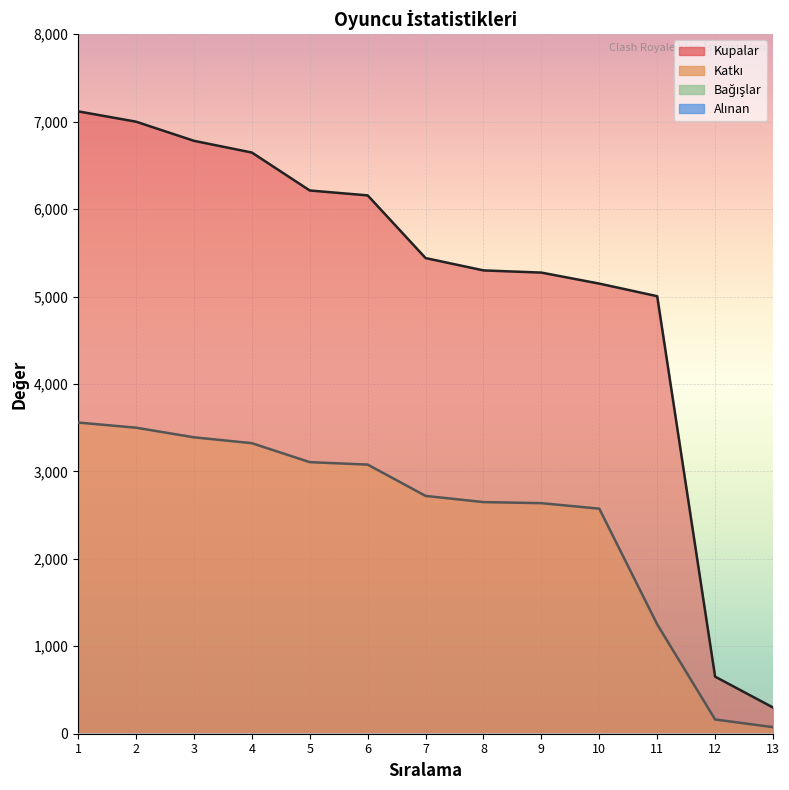

How many values in the Kupalar series exceed 5440?

6